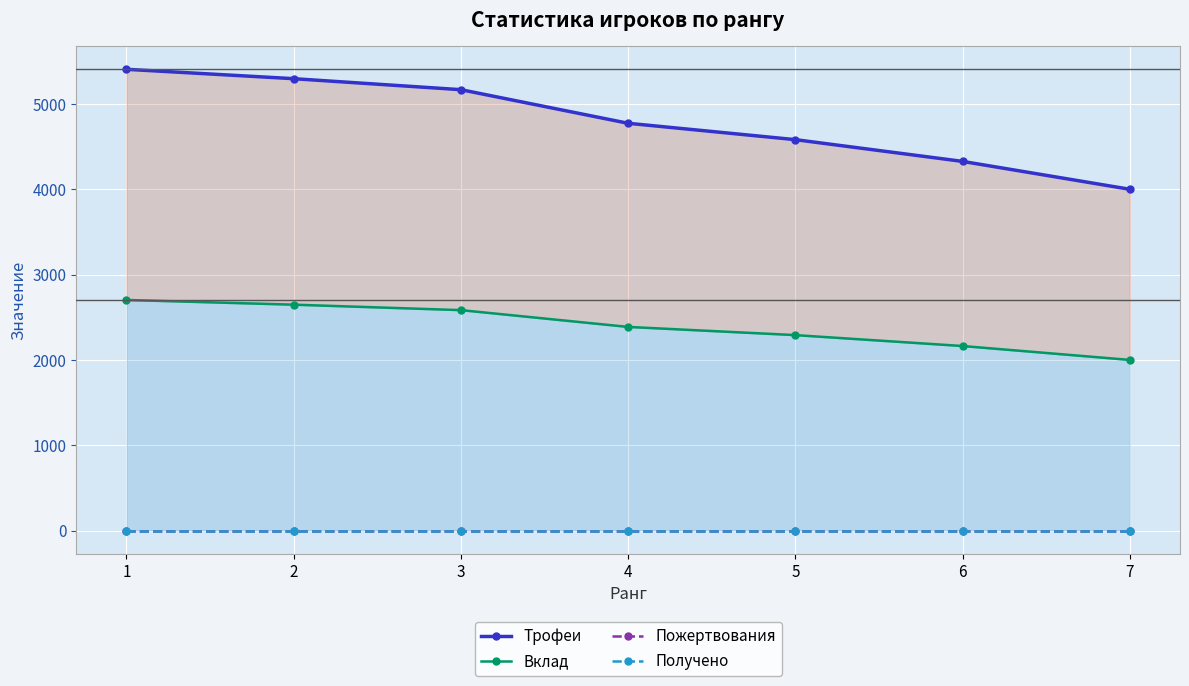

Which category has the lowest value in the Трофеи series?

7